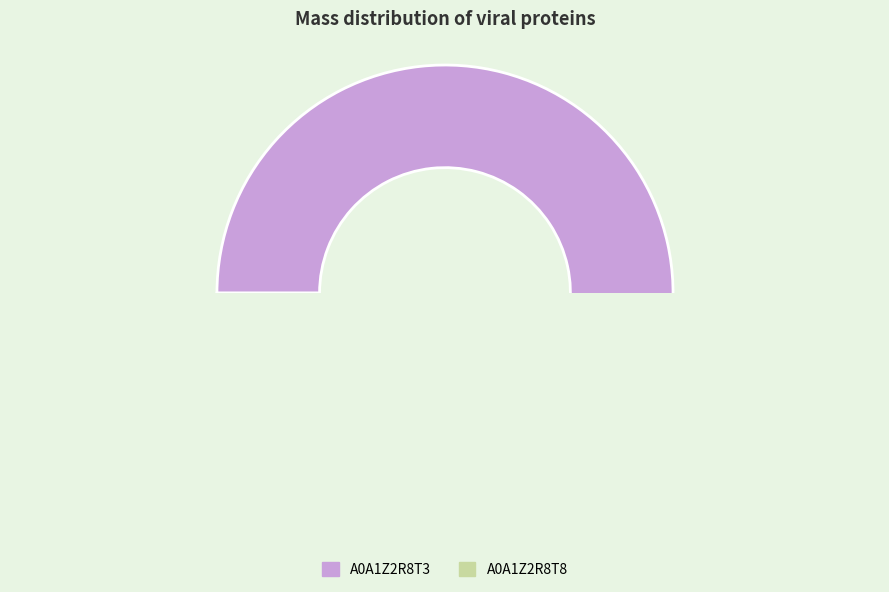

What is the total percentage of tr|A0A1Z2R8T3|A0A1Z2R8T3_9VIRU and tr|A0A1Z2R8T8|A0A1Z2R8T8_9VIRU?

100.0%